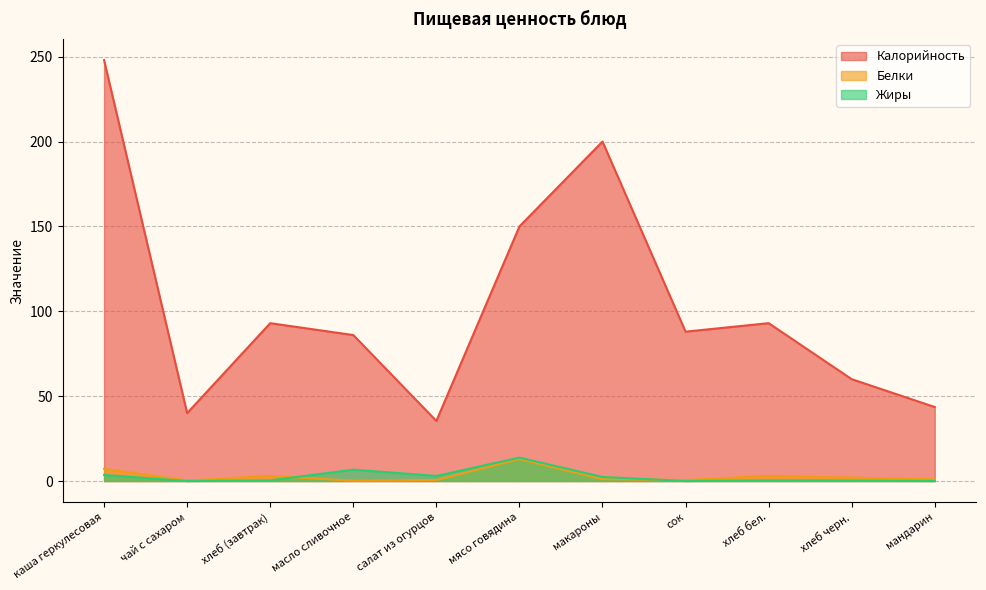

Reading right to left, list all the values displayed in this chart.

Калорийность: 43.6	60.0	93.0	88.0	200.0	150.0	35.4	86.0	93.0	40.0	248.0
Белки: 1.0	2.0	3.0	0.6	1.1	13.0	0.6	0.2	3.0	0.3	7.2
Жиры: 0.0	0.3	0.4	0.0	2.4	13.8	3.0	6.7	0.4	0.0	3.6